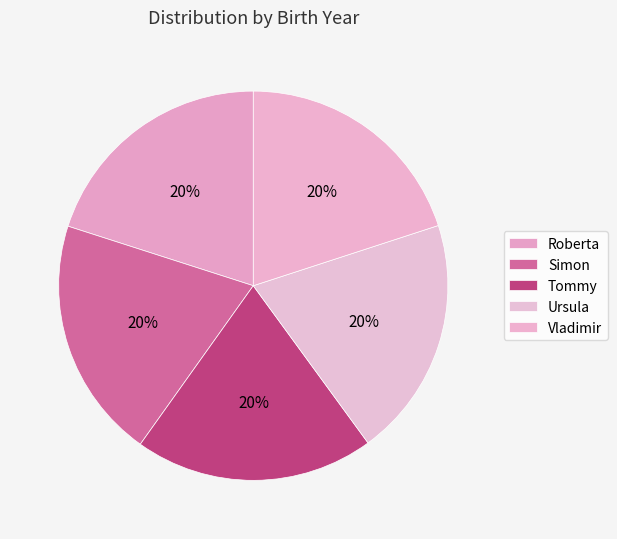

The Tommy slice represents 33% of the pie. True or false?

False